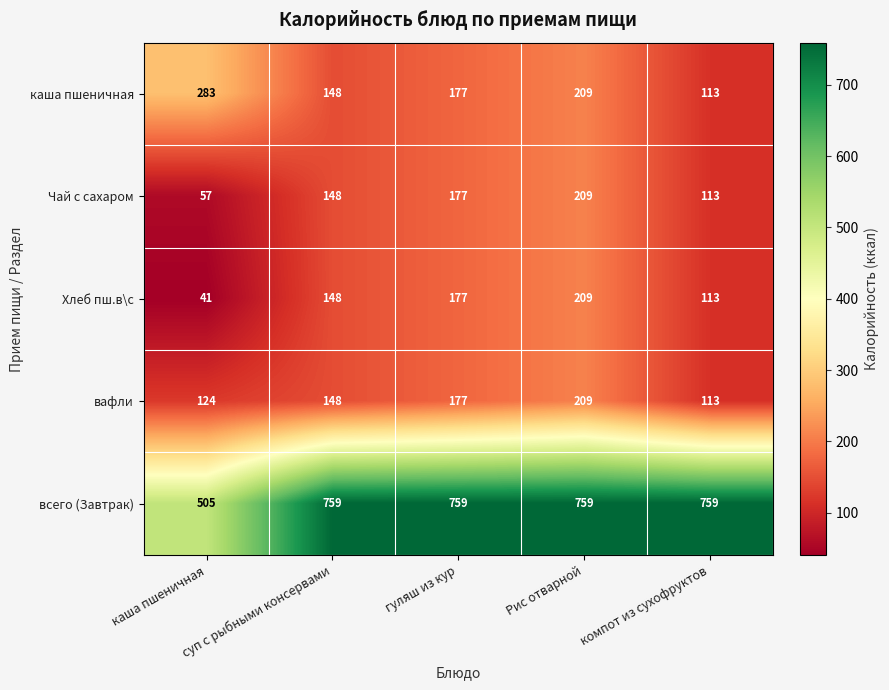

What is the maximum value shown in the chart?

759